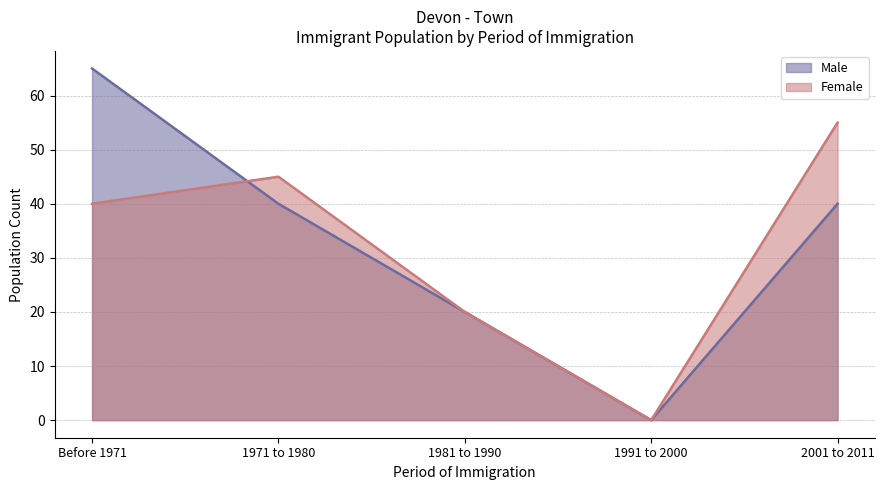

List the series in order of their peak value, highest first.

Male, Female